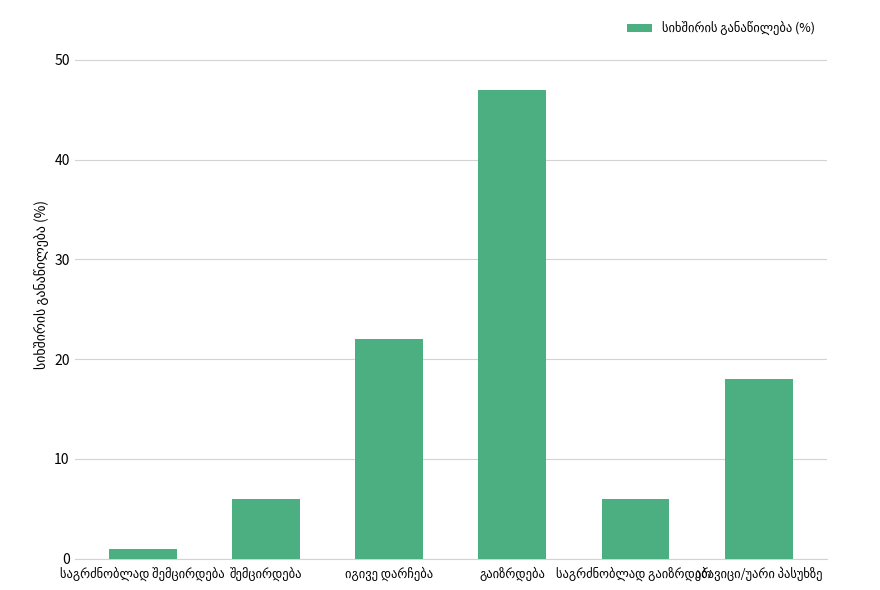

What is the value of the 5th bar from the left?

6